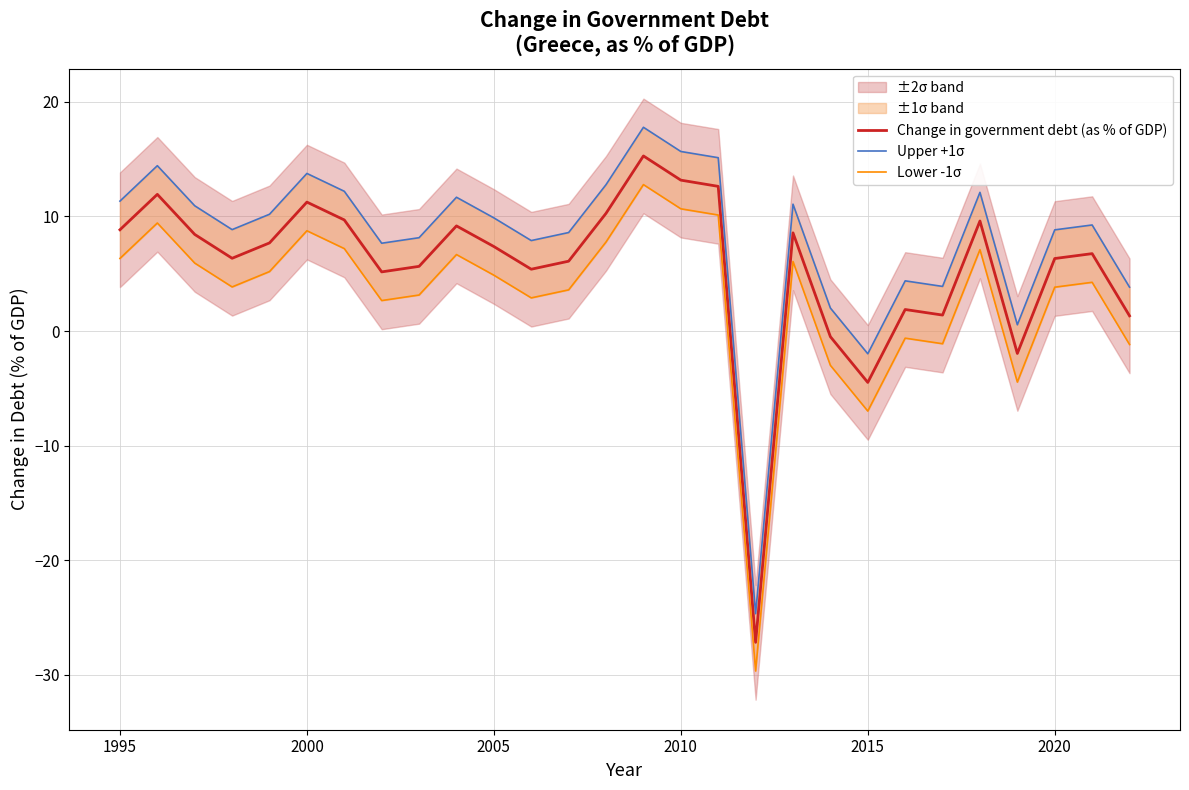

What is the lowest value of the Change in government debt (as % of GDP) series?

-27.2